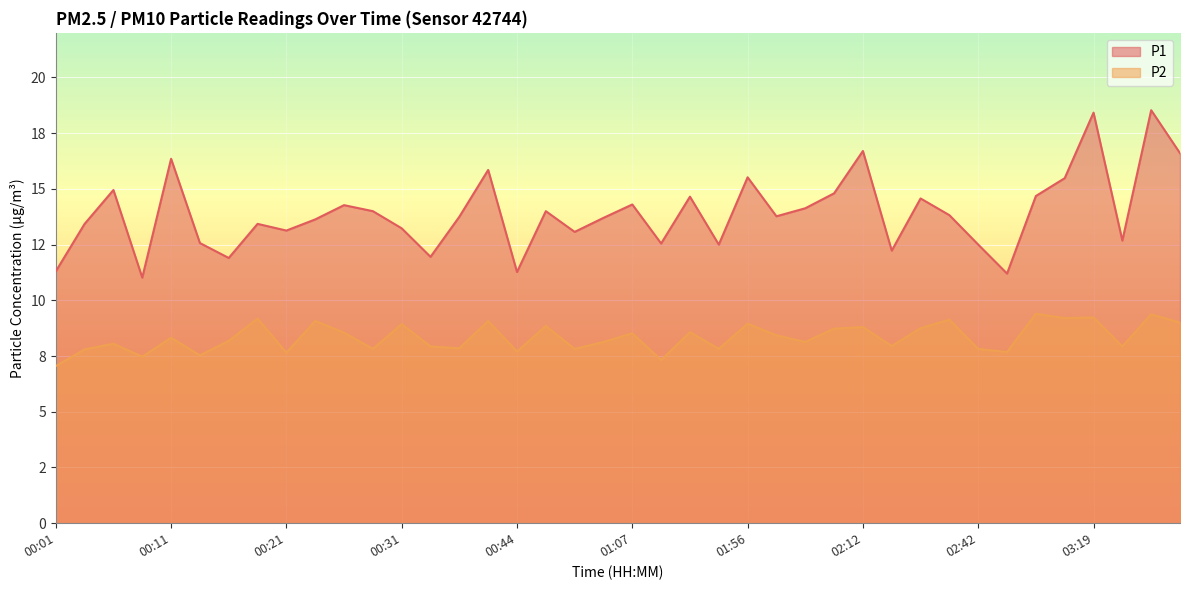

The P2 series shows 13.4 at 03:05. True or false?

False